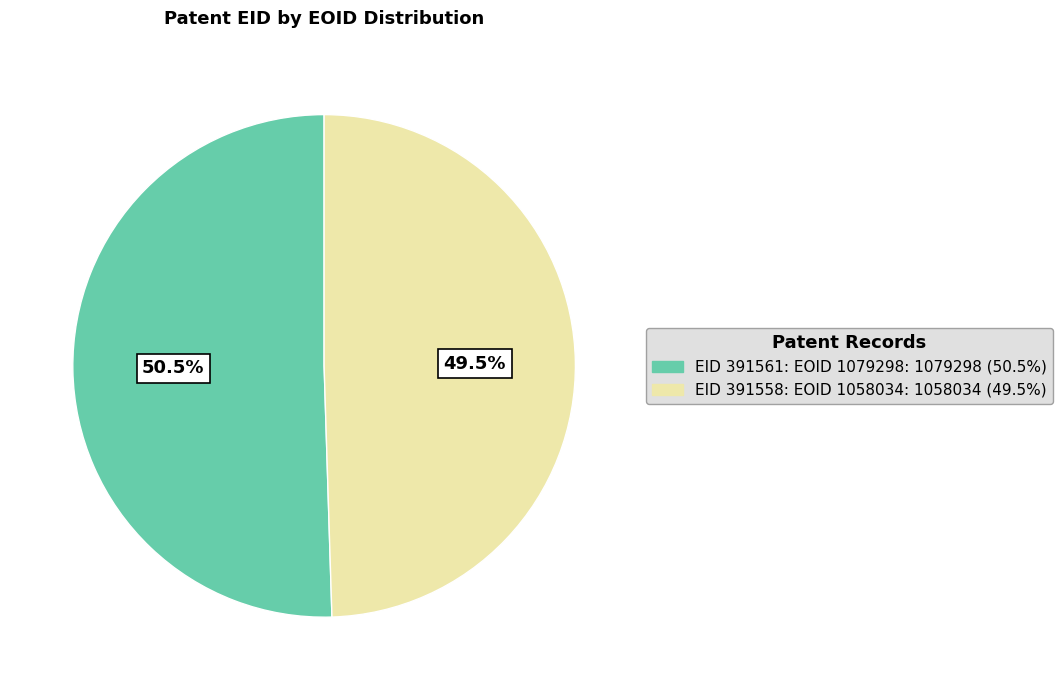

Is there a majority slice in this chart?

Yes